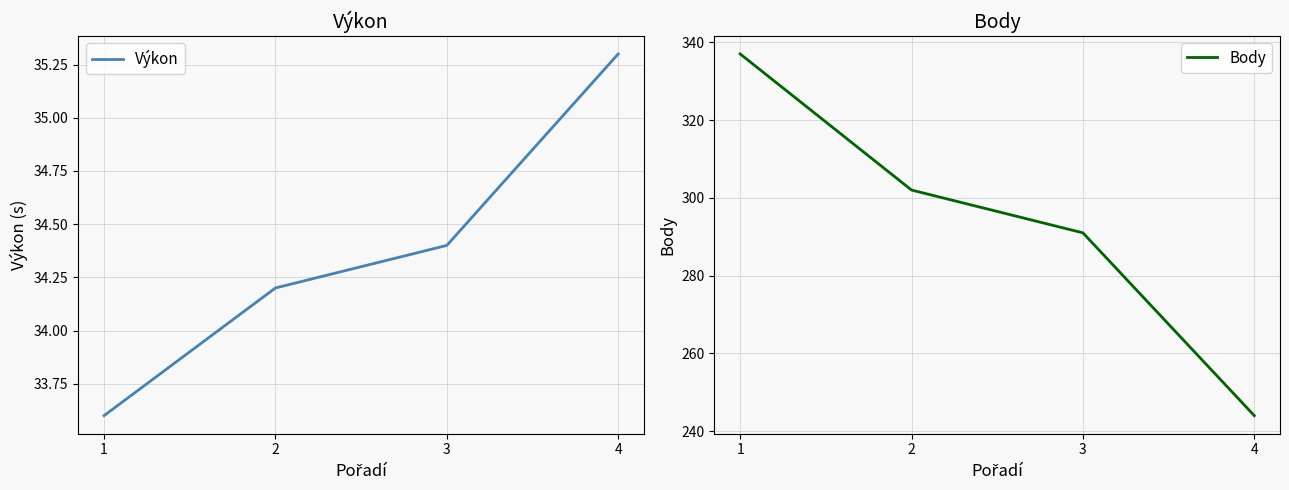

The Výkon series shows 34.2 at 2. True or false?

True